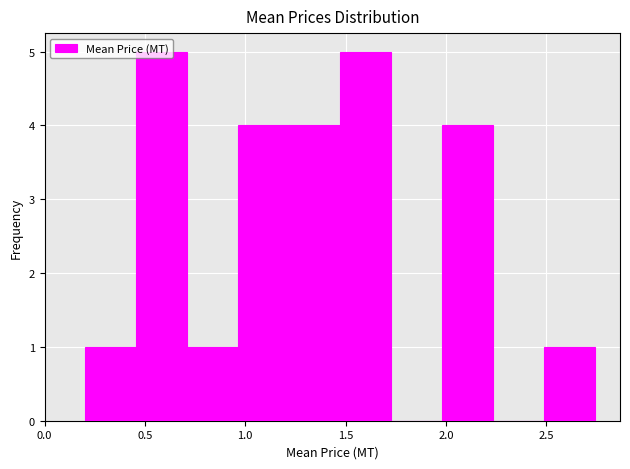

Reading left to right, list every bar in this chart as the range it spans on the x-axis followed by its height. Neither the bar edges nor the heights are printed on the chart, so give them approximately, as read against the axes.

0.20 to 0.45: 1
0.45 to 0.70: 5
0.70 to 0.95: 1
0.95 to 1.20: 4
1.20 to 1.45: 4
1.45 to 1.70: 5
1.70 to 2.00: 0
2.00 to 2.25: 4
2.25 to 2.50: 0
2.50 to 2.75: 1